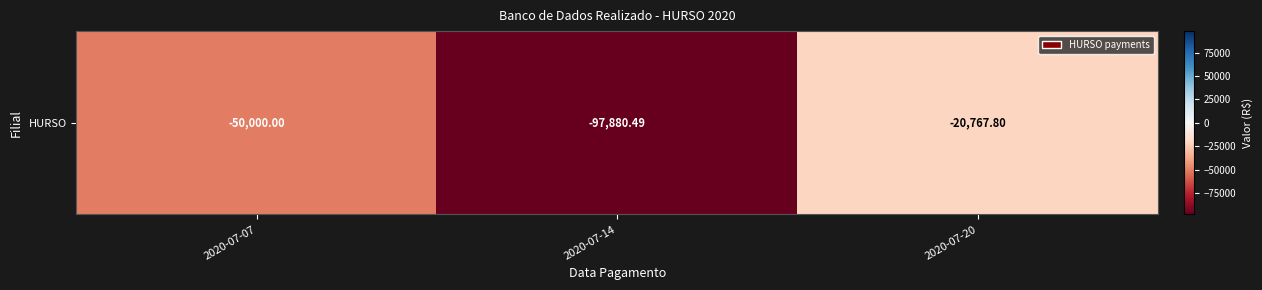

What is the change in value from 2020-07-07 to 2020-07-14?

-47880.5